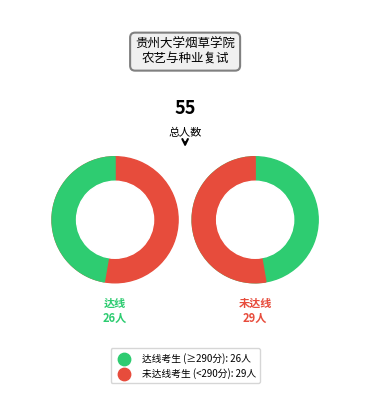

True or false: 15 accounts for 1% of the total.

False